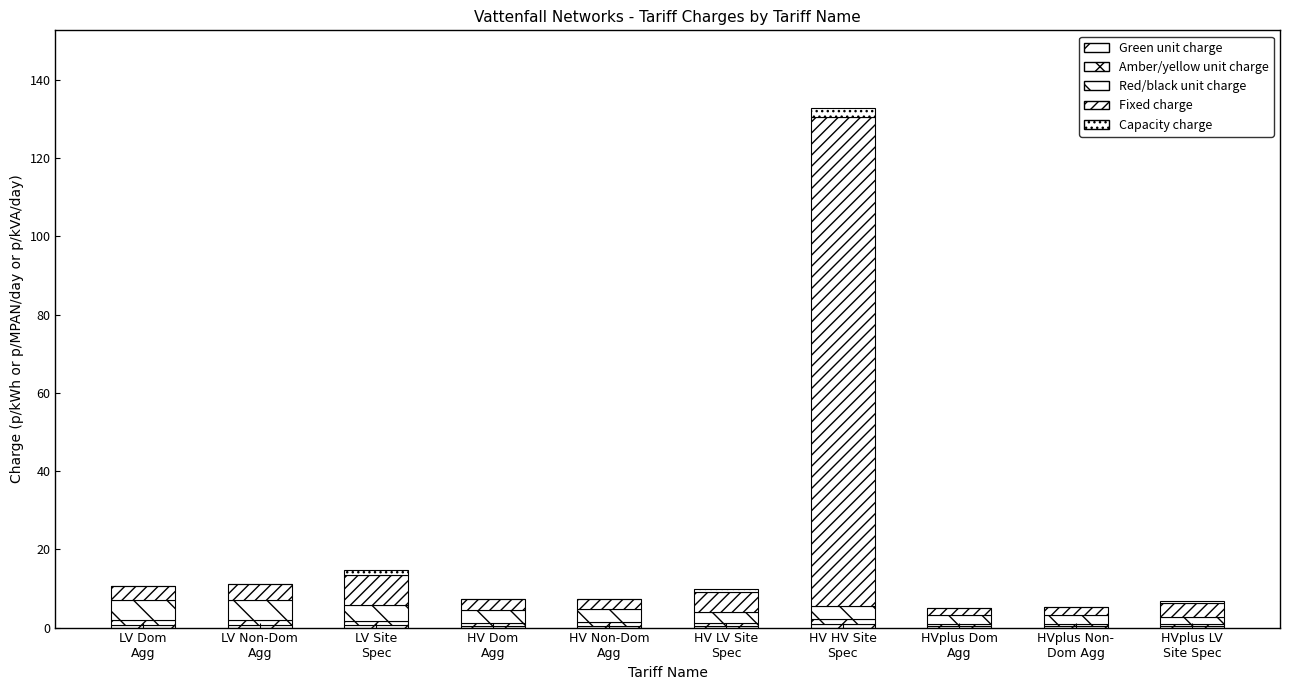

The value of Amber/yellow unit charge at LV Dom
Agg is 1.2. True or false?

True